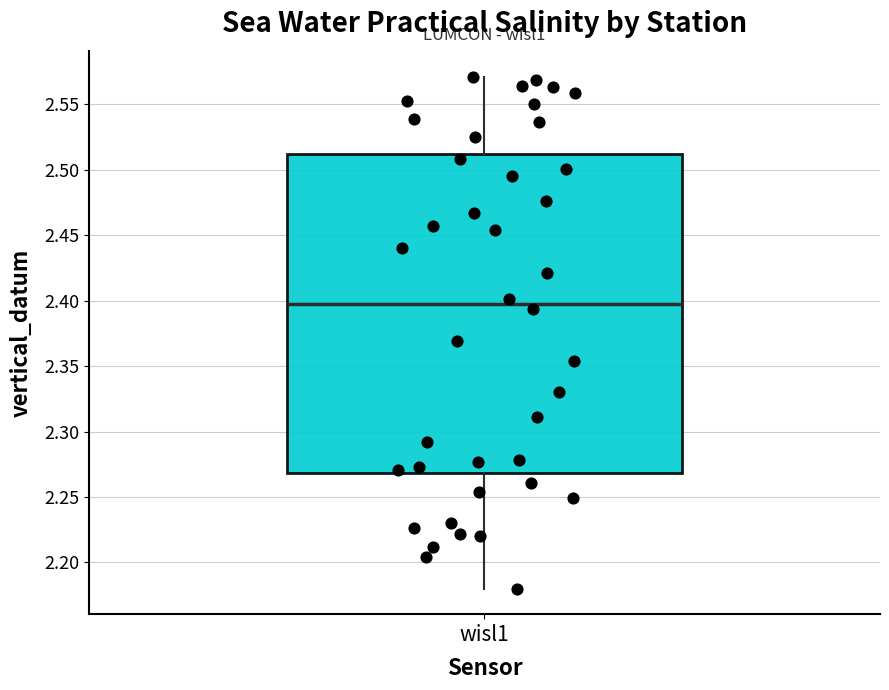

Transcribe this box plot: give where the median line is, the range the box spans, and where the two whiskers end, as read against the y-axis. The values are not printed on the chart, so give them approximately, as read against the axis.

median 2.40, box 2.27 to 2.51, whiskers 2.18 to 2.57